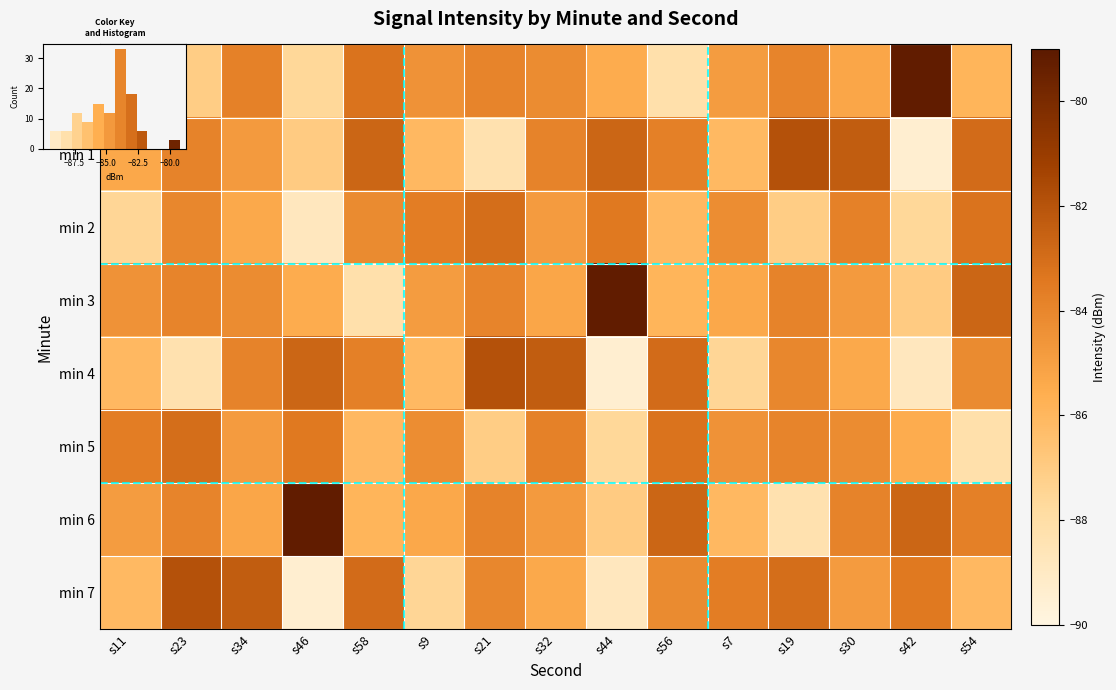

Between s56 and s7, which is larger?

s7